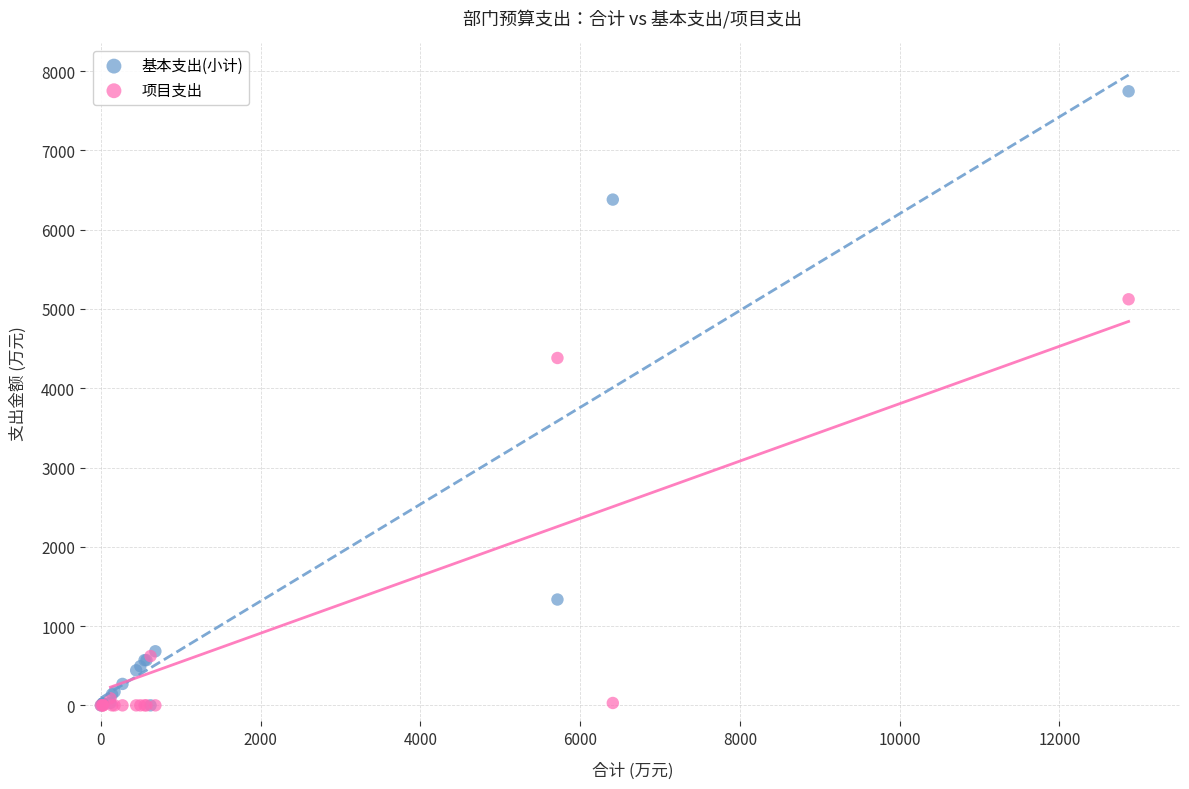

In the 项目支出 series, what Y value is closest to 2560?

4381.4